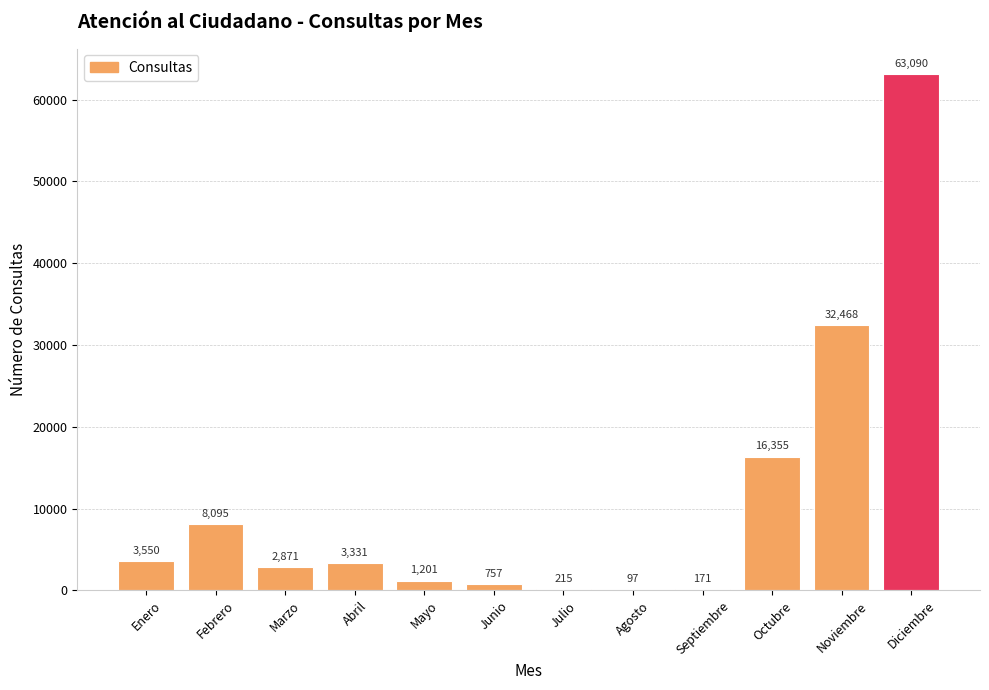

Where does the data first go above 3331?

Enero